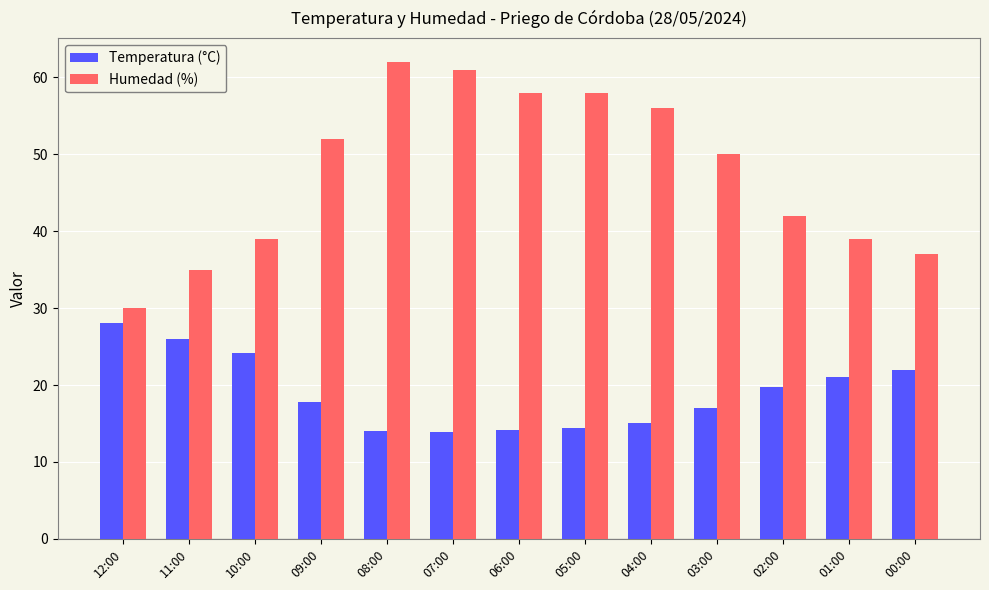

What is the maximum value shown in the chart?

62.0